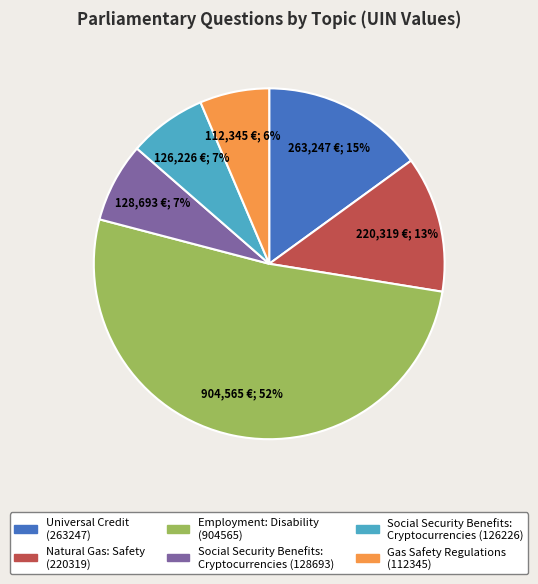

Which has a higher value, Gas Safety Regulations (112345) or Employment: Disability (904565)?

Employment: Disability (904565)